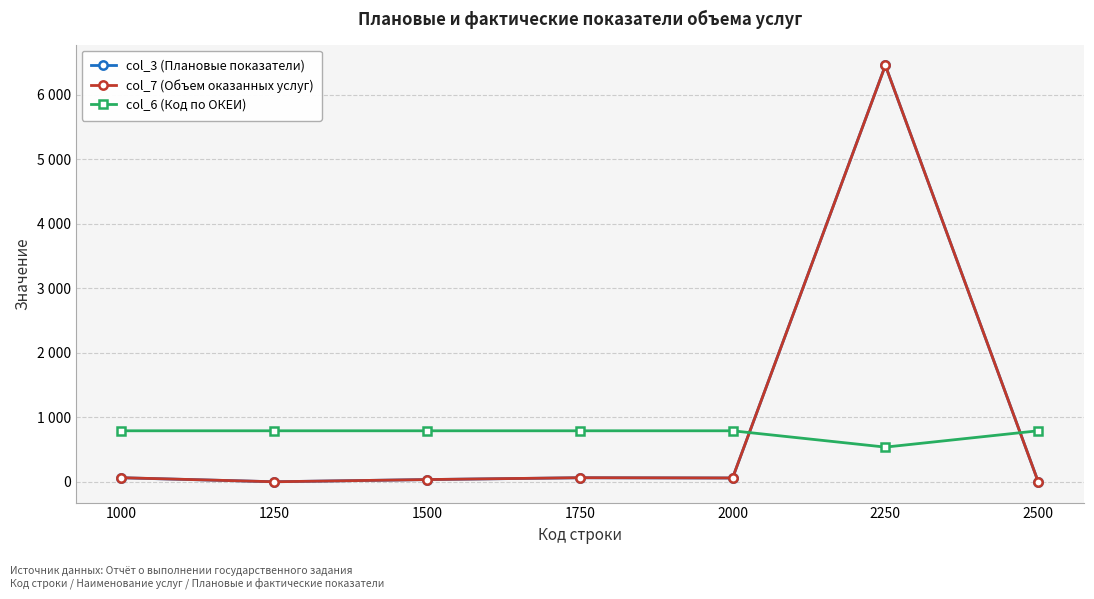

True or false: col_6 (Код по ОКЕИ) has more than 1 interior local peaks.

False